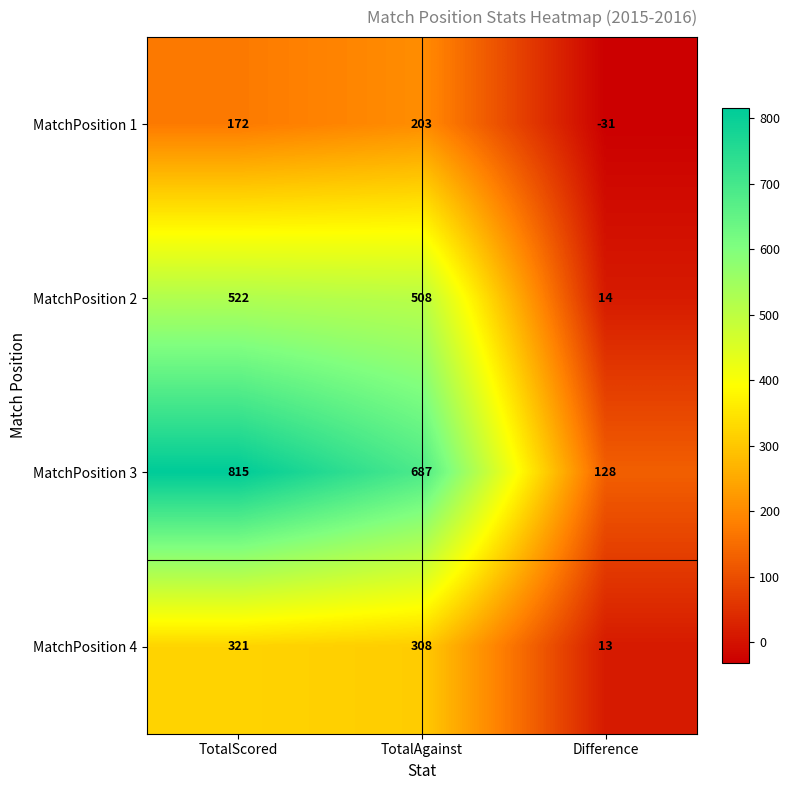

What is the minimum value shown in the chart?

-31